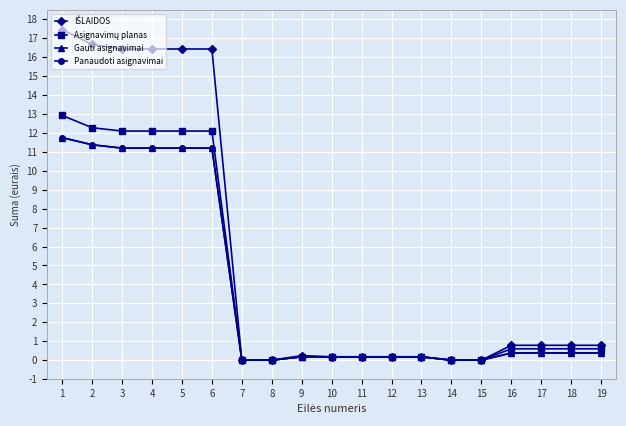

What is the difference between the Gauti asignavimai values at 4 and 7?

11.2